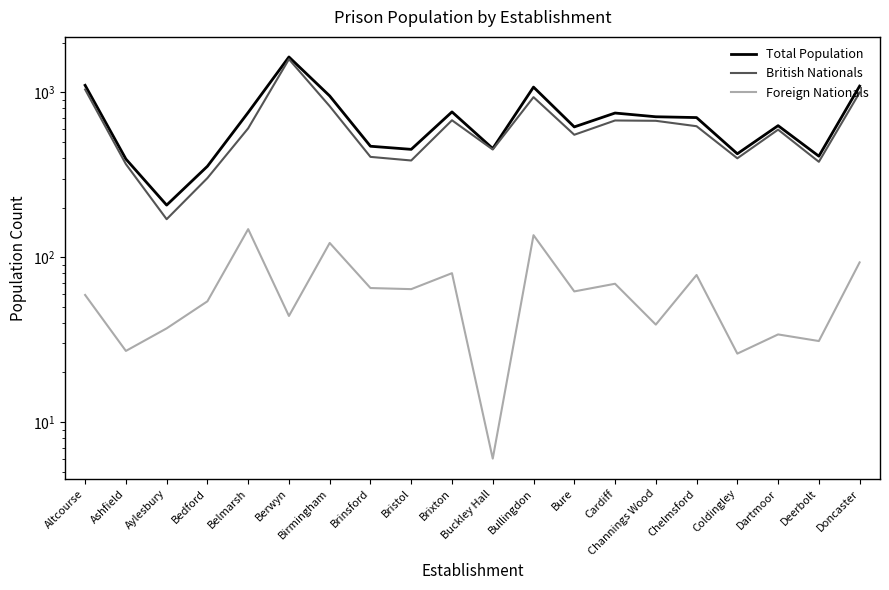

Which series has the largest total across all categories?

Total Population